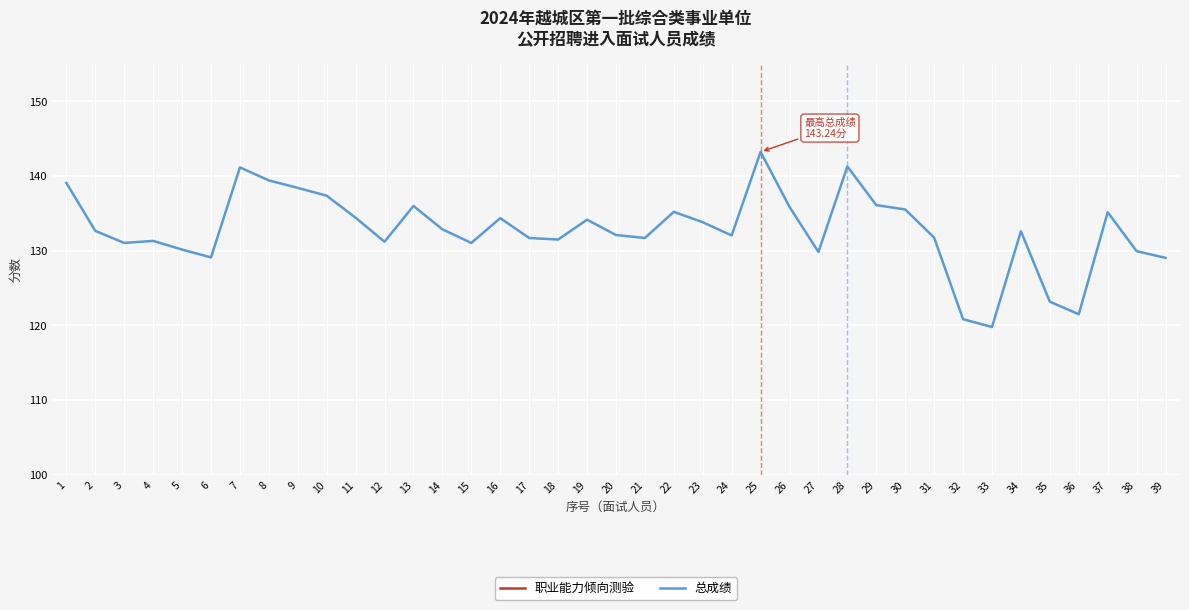

Reading right to left, extract all data points from this chart.

职业能力倾向测验: 61.0	59.0	63.2	60.0	53.7	62.1	55.8	56.8	65.3	70.5	62.1	75.8	56.8	67.4	74.7	61.0	66.3	64.2	64.2	62.1	63.2	60.0	64.2	67.4	61.0	67.4	60.0	64.2	68.4	67.4	68.4	68.4	63.2	62.1	63.2	66.3	61.0	63.2	71.6
总成绩: 129.1	129.9	135.2	121.5	123.2	132.6	119.8	120.8	131.8	135.5	136.1	141.3	129.8	135.9	143.2	132.1	133.8	135.2	131.7	132.1	134.2	131.5	131.7	134.4	131.1	132.9	136.0	131.2	134.4	137.4	138.4	139.4	141.2	129.1	130.2	131.3	131.1	132.7	139.1